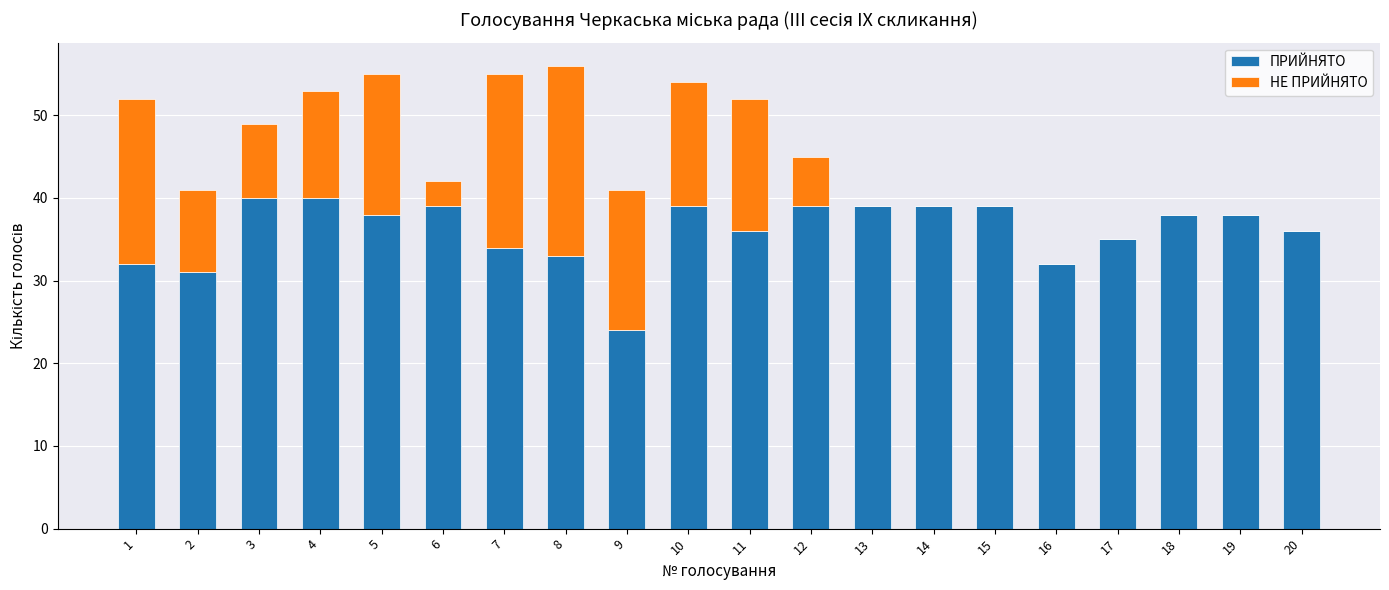

The ПРИЙНЯТО series shows 39 at 13. True or false?

True